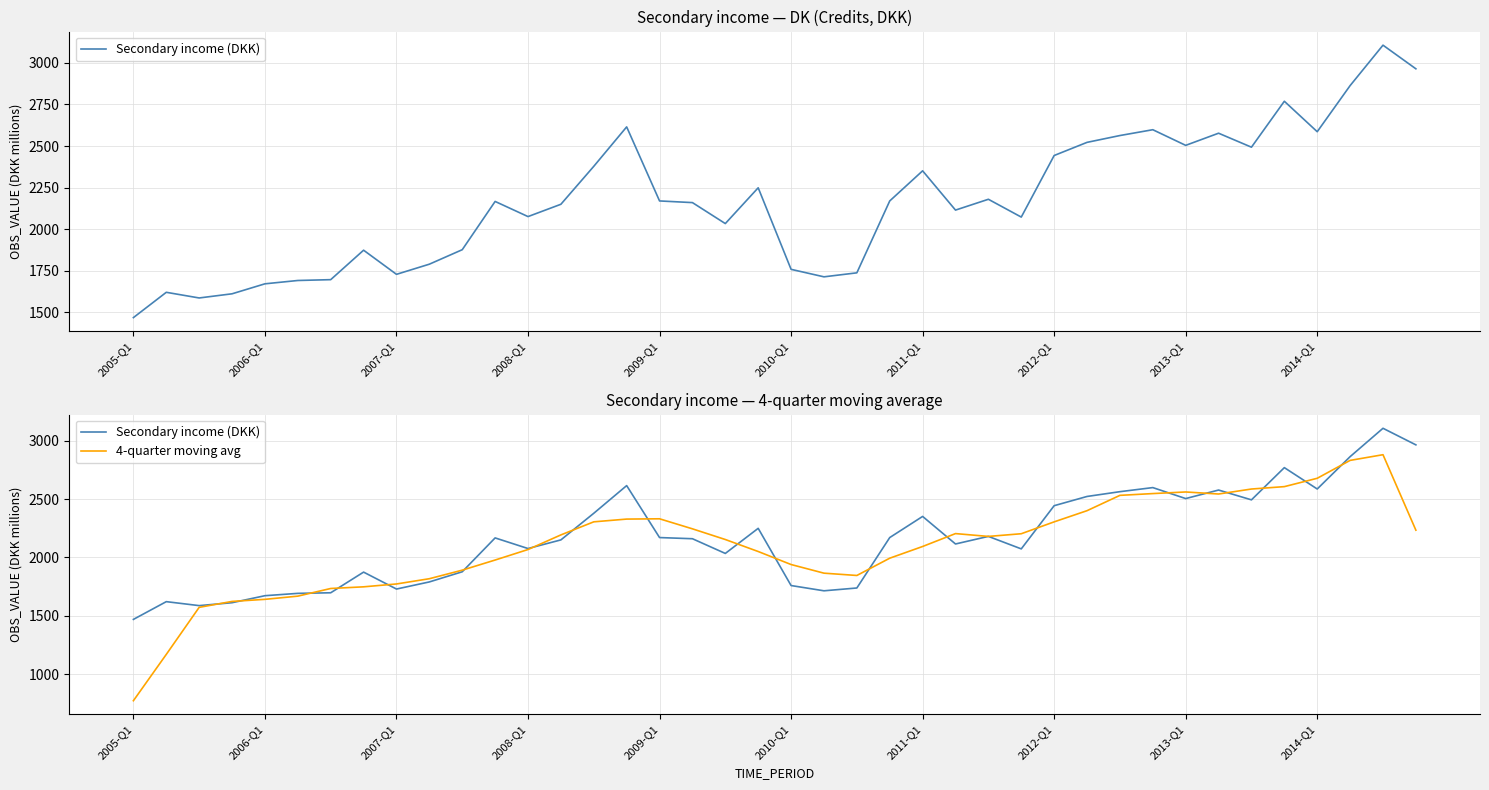

Which category has the highest value in the Secondary income (DKK) series?

38